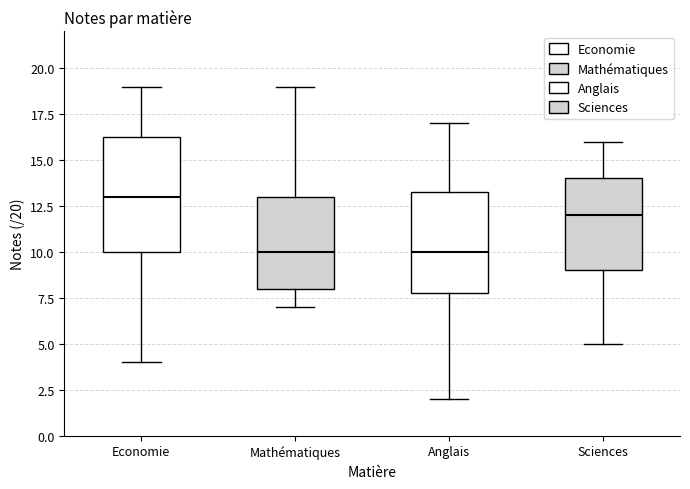

Comparing the boxes themselves (not the whiskers), which one is the tallest?

Economie